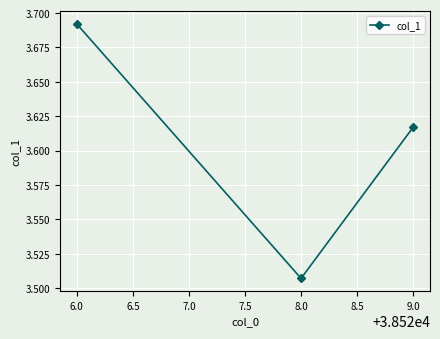

Count the values in the range 3 to 4.

3